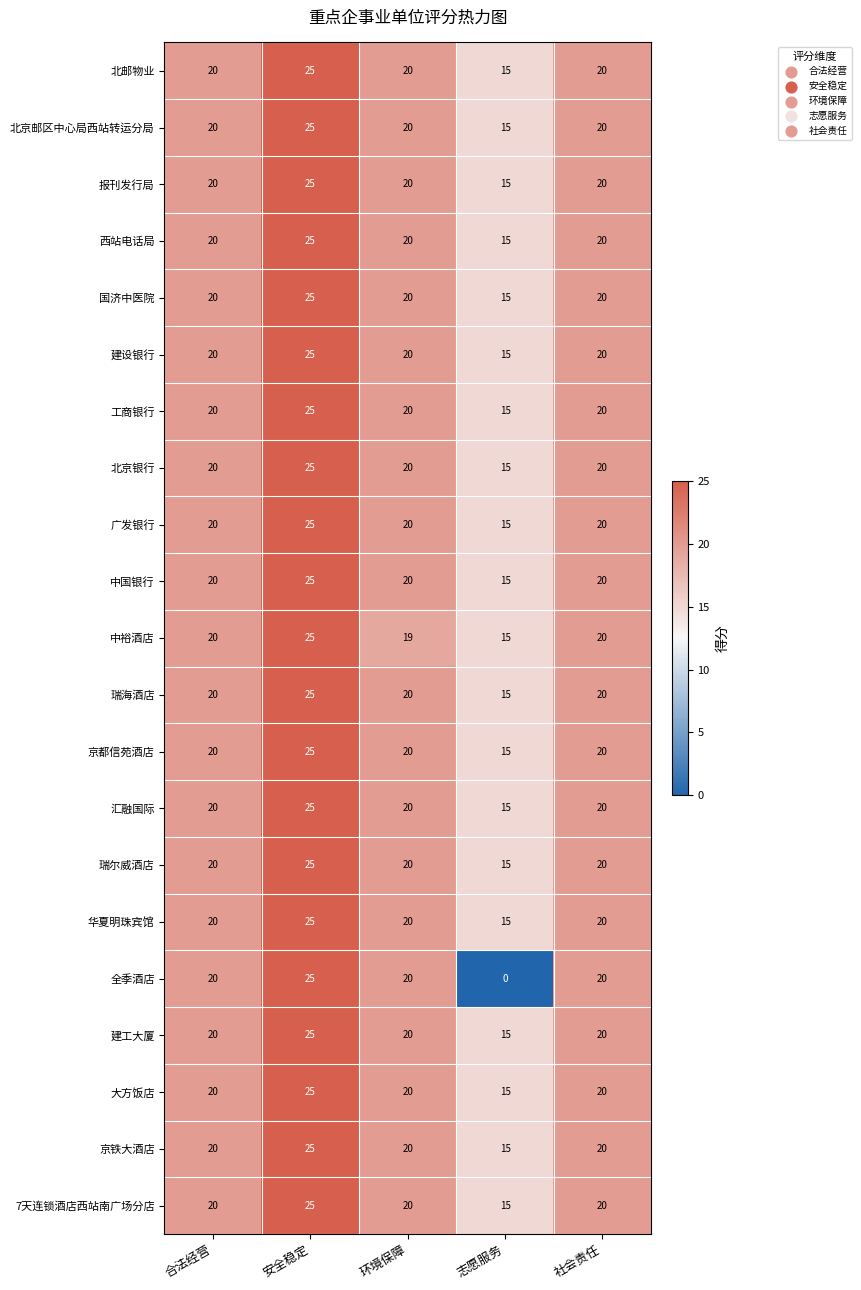

Which category has the highest value in the 瑞尔威酒店 series?

安全稳定